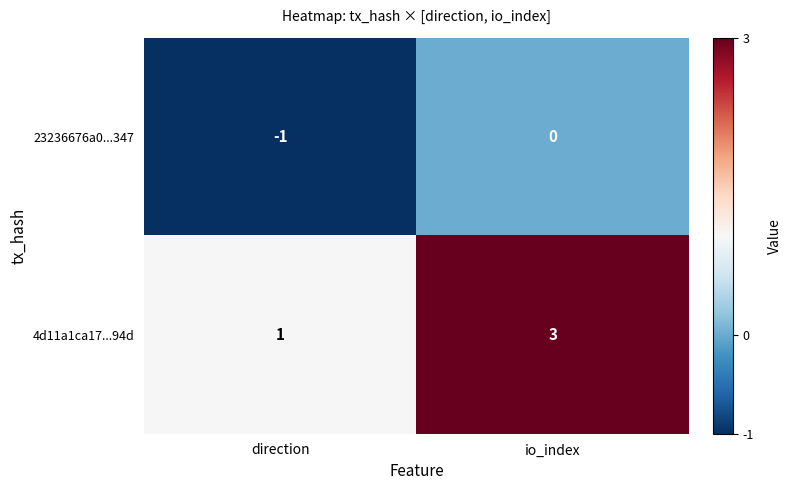

At io_index, list the series in order from largest to smallest.

4d11a1ca17...94d, 23236676a0...347